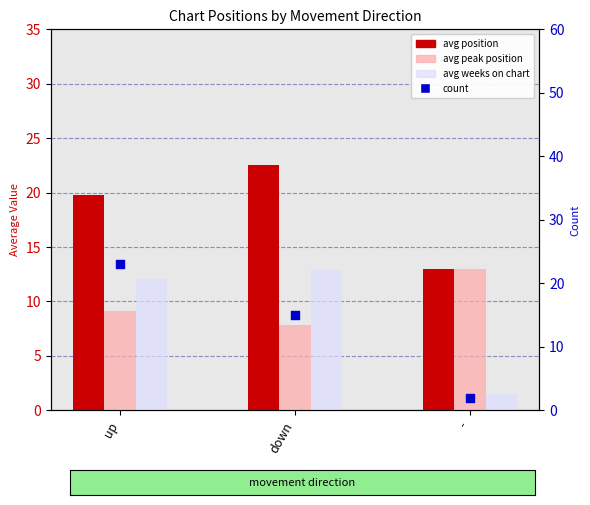

Which series has the largest total across all categories?

avg position